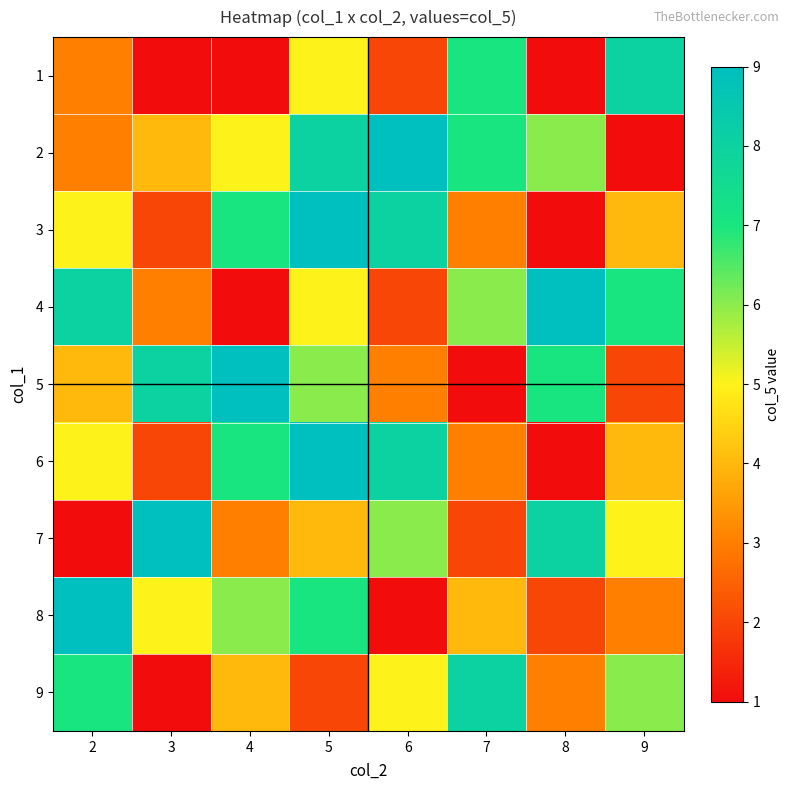

How many series are shown in this chart?

9